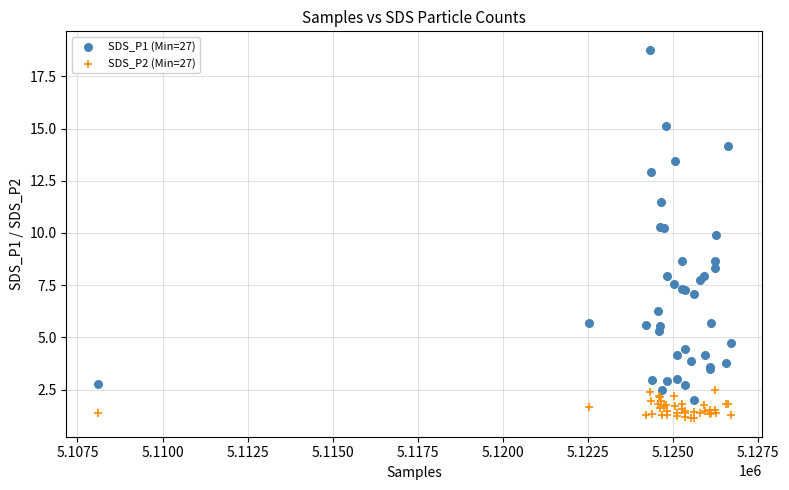

Which series reaches the minimum Y coordinate?

SDS_P2 (Min=27)